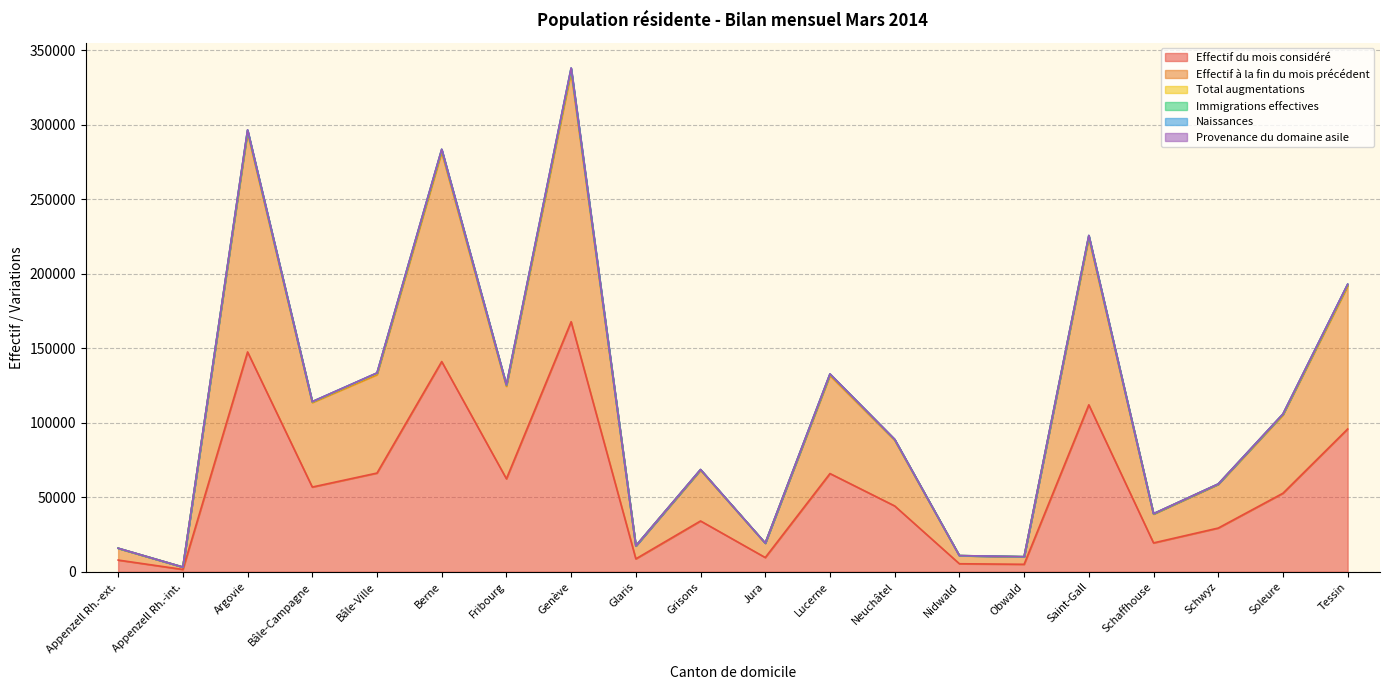

What is the difference between the maximum and second lowest values in the Total augmentations series?

327818